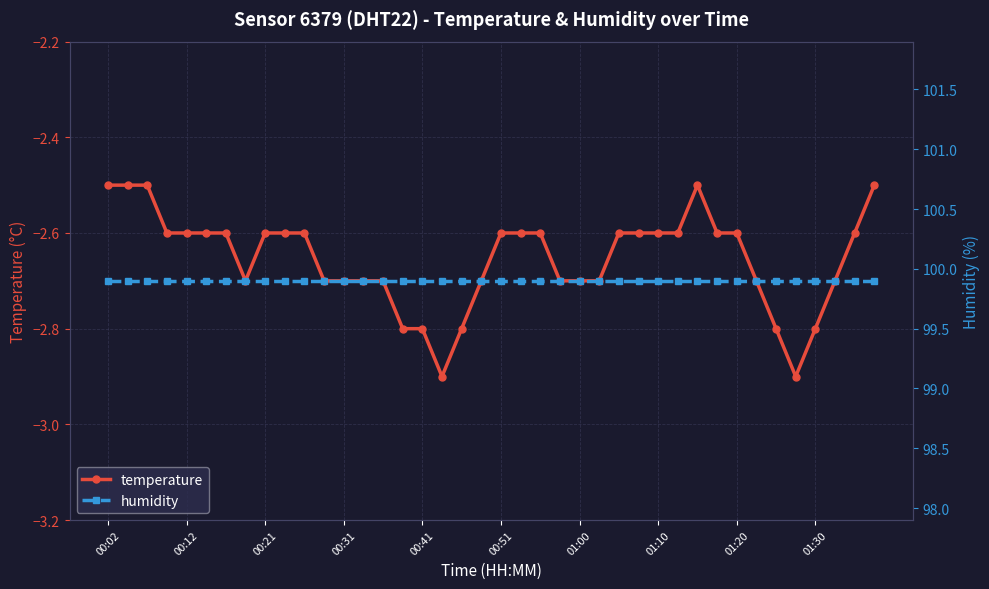

The value of temperature at 01:10 is -4.1. True or false?

False